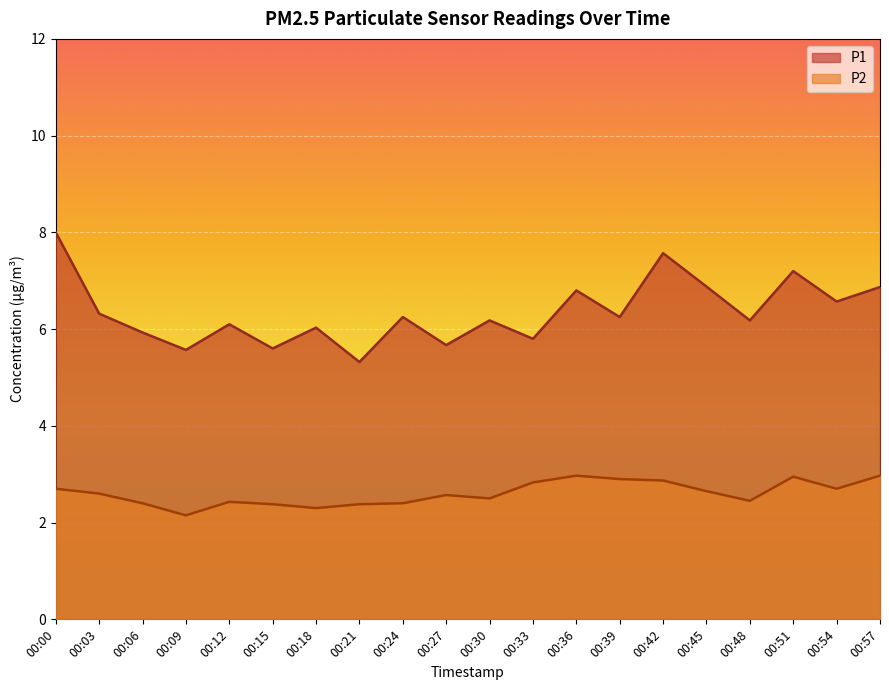

What is the difference between the maximum and minimum values in the P1 series?

2.7